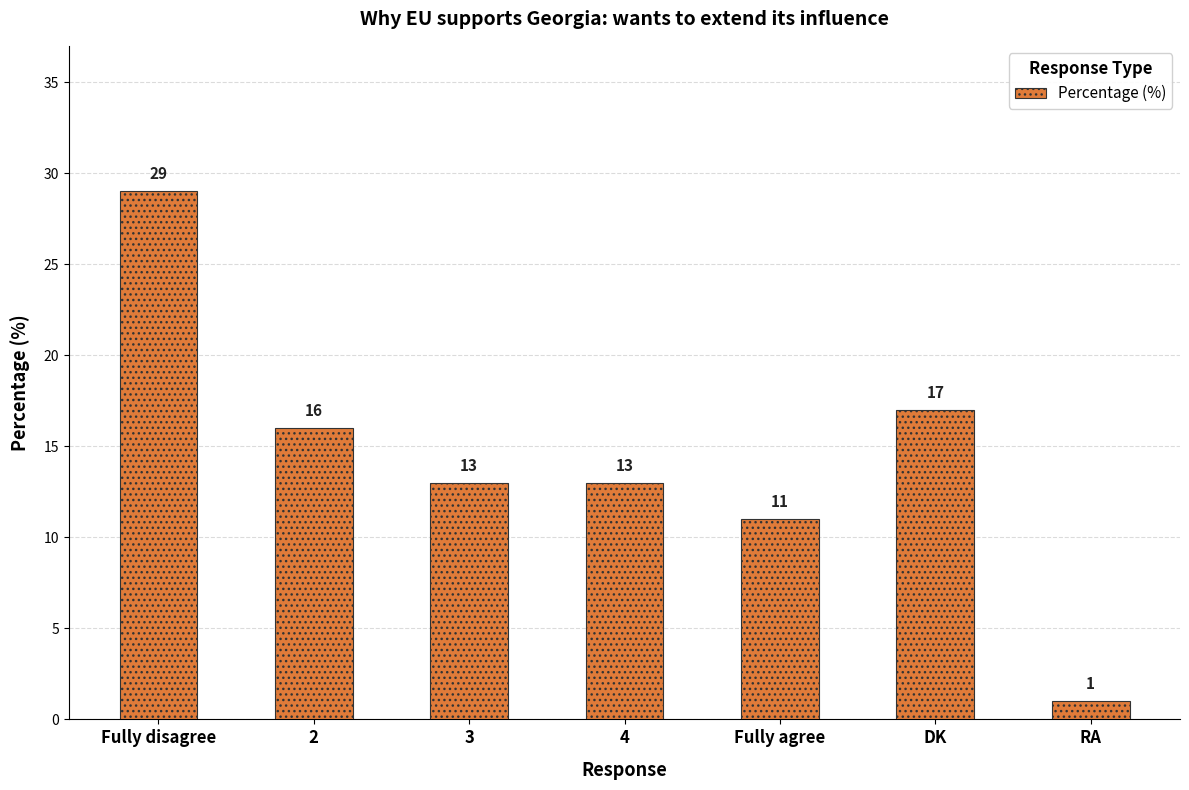

The chart shows a value of 29 at Fully disagree. True or false?

True